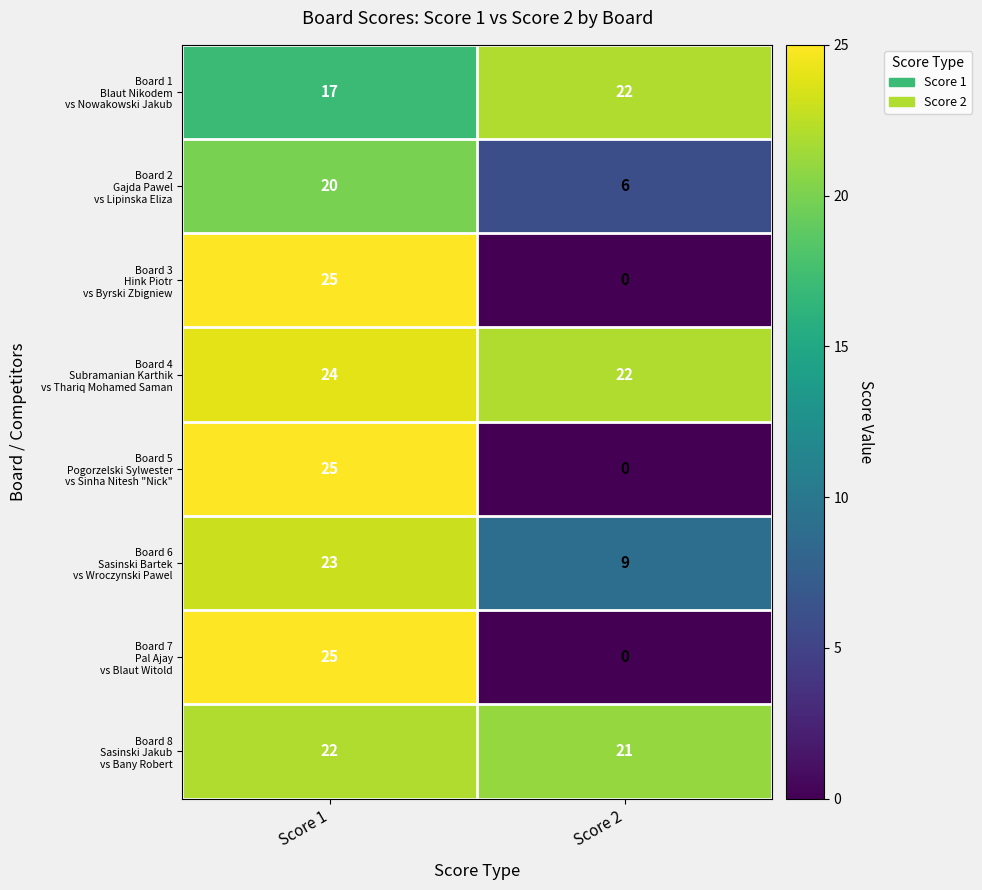

What is the spread (max minus min) of values at Score 1?

8